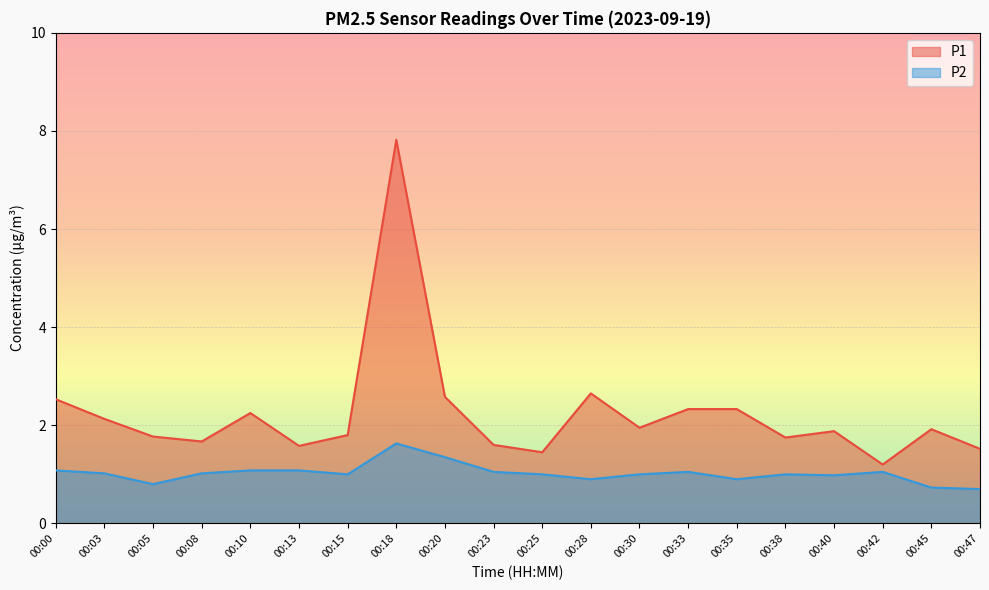

List the series in order of their overall mean, lowest first.

P2, P1